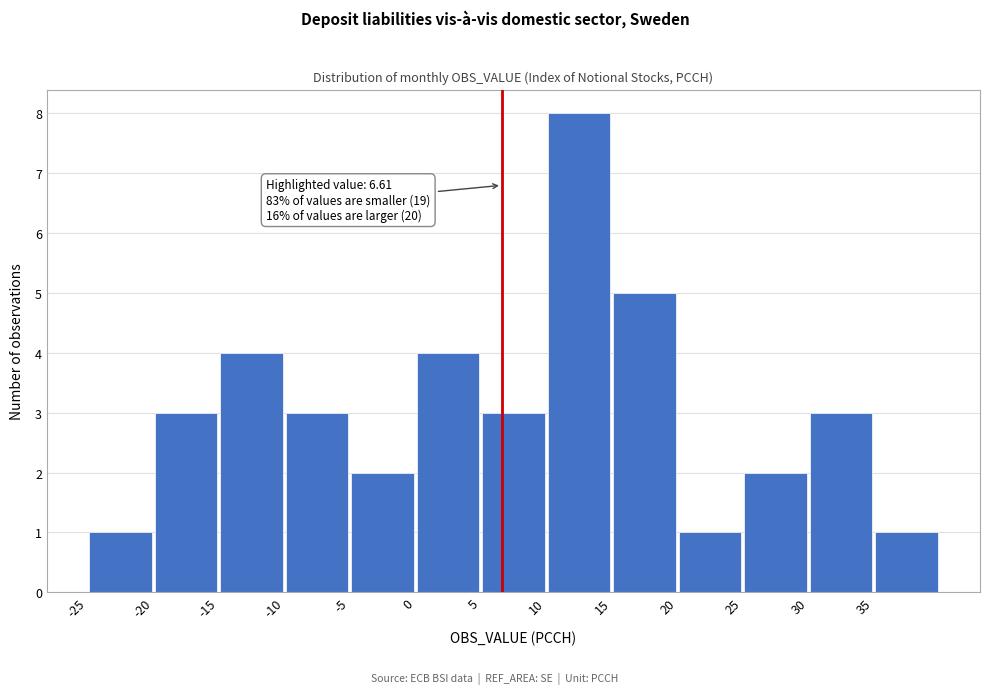

Which range on the x-axis has the tallest bar?

10 to 15